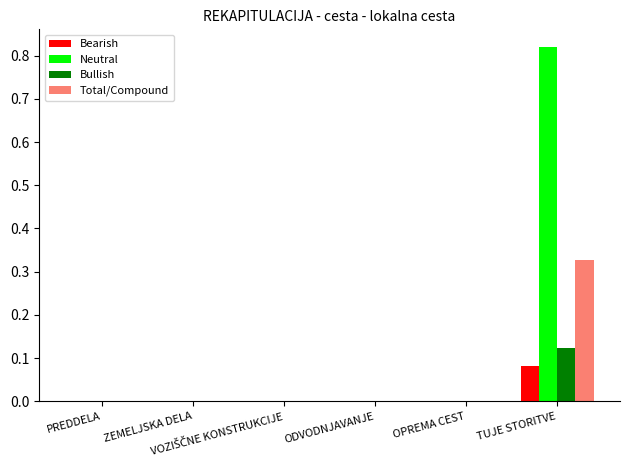

How many groups of bars are there?

6